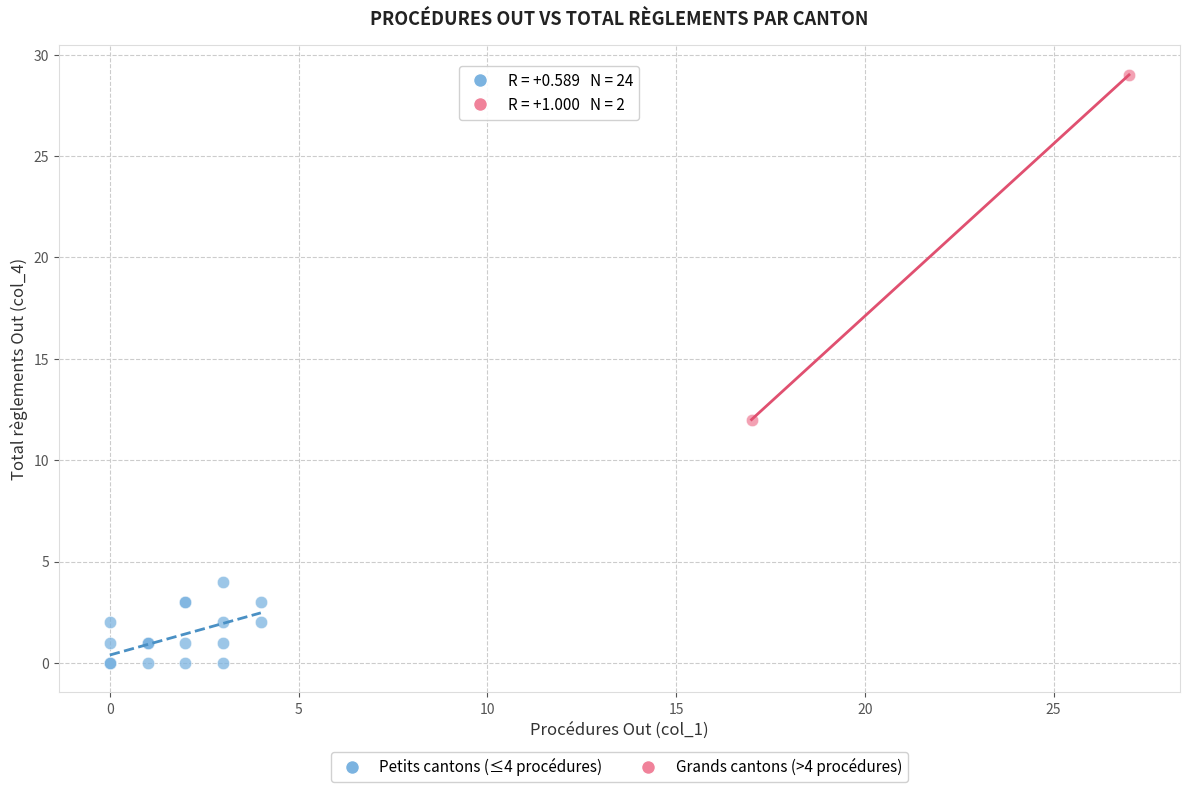

Which series reaches the maximum Y coordinate?

Grands cantons (>4 procédures)